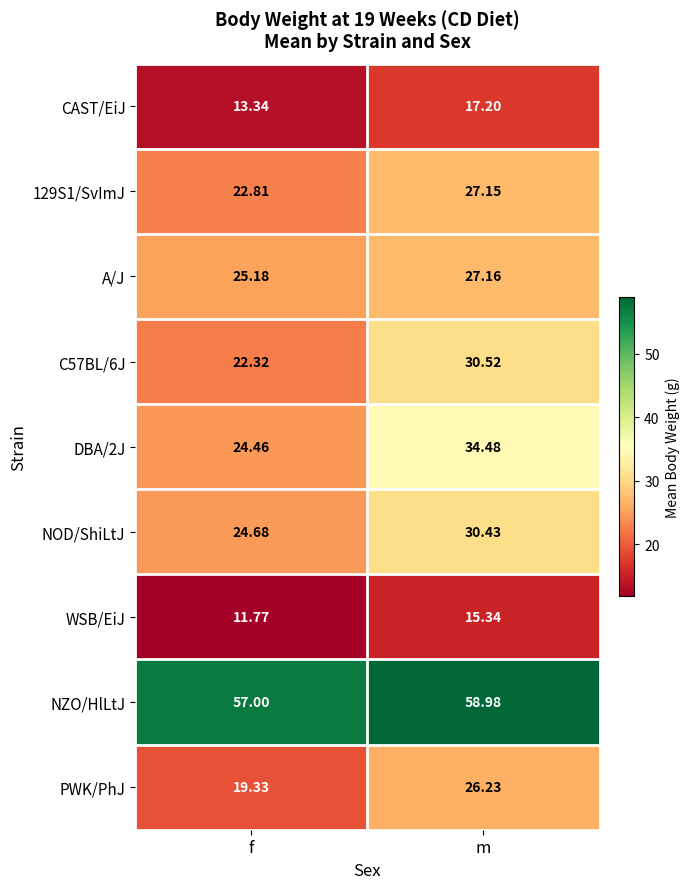

Which series has the largest total across all categories?

NZO/HlLtJ